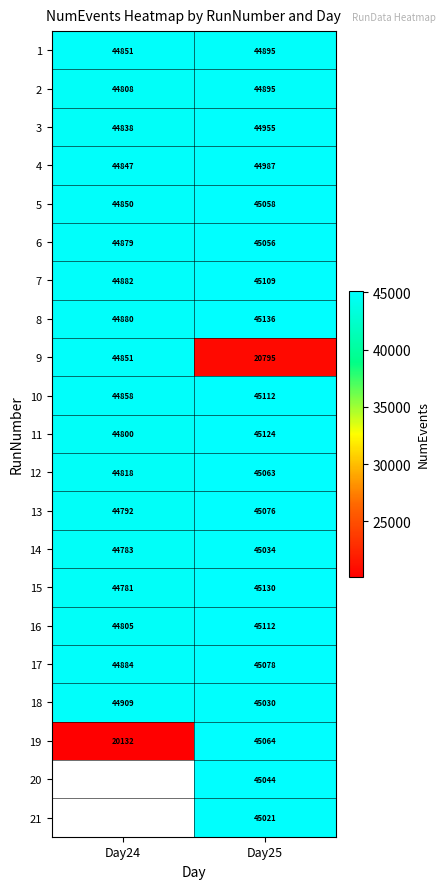

True or false: 6 has a value of 74897.5 at Day25.

False